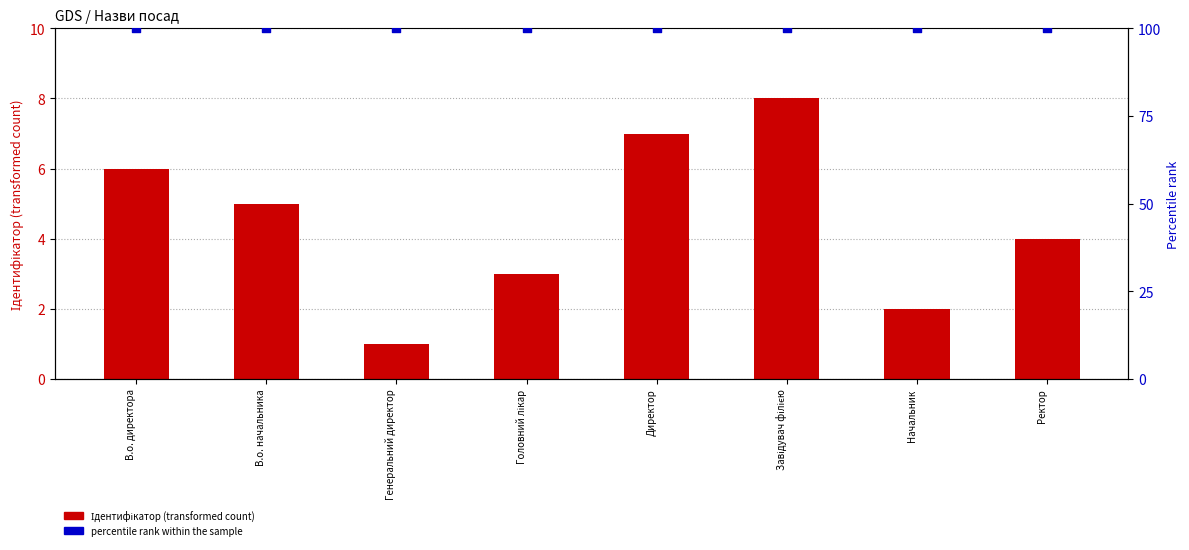

Is the value of percentile rank within the sample at Начальник greater than the value of Ідентифікатор at В.о. начальника?

Yes